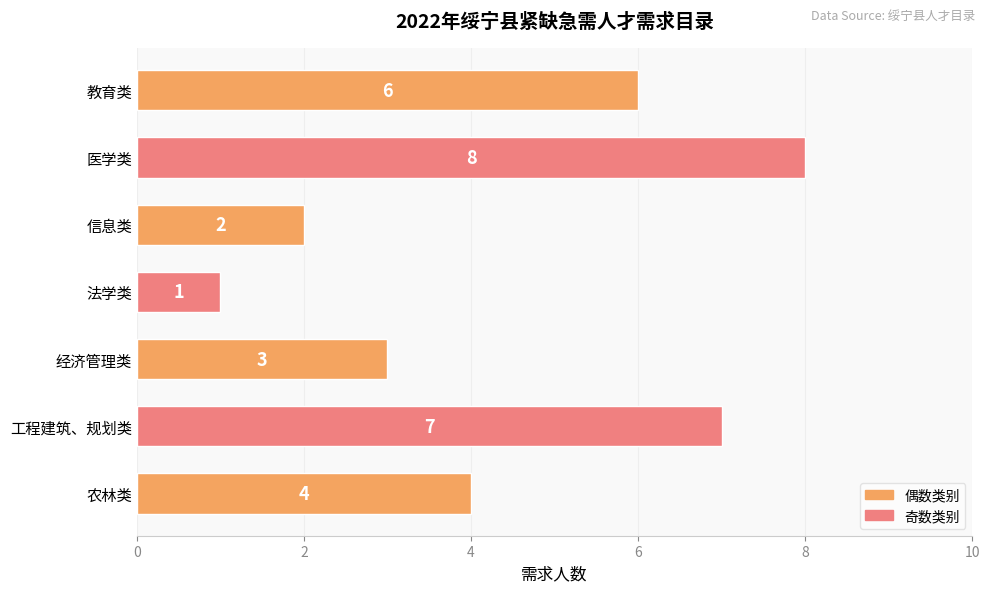

The chart shows a value of 3 at 经济管理类. True or false?

True